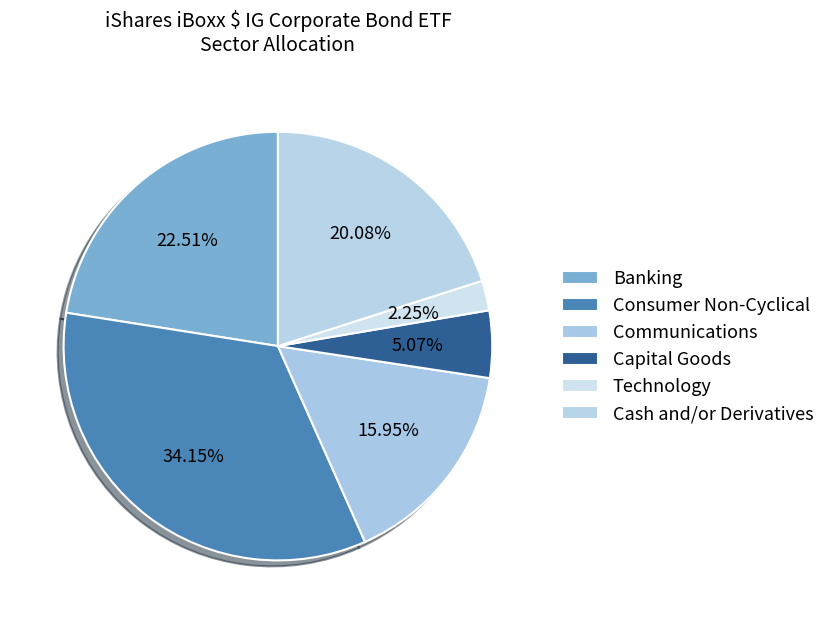

What portion of the pie excludes Communications?

84.1%